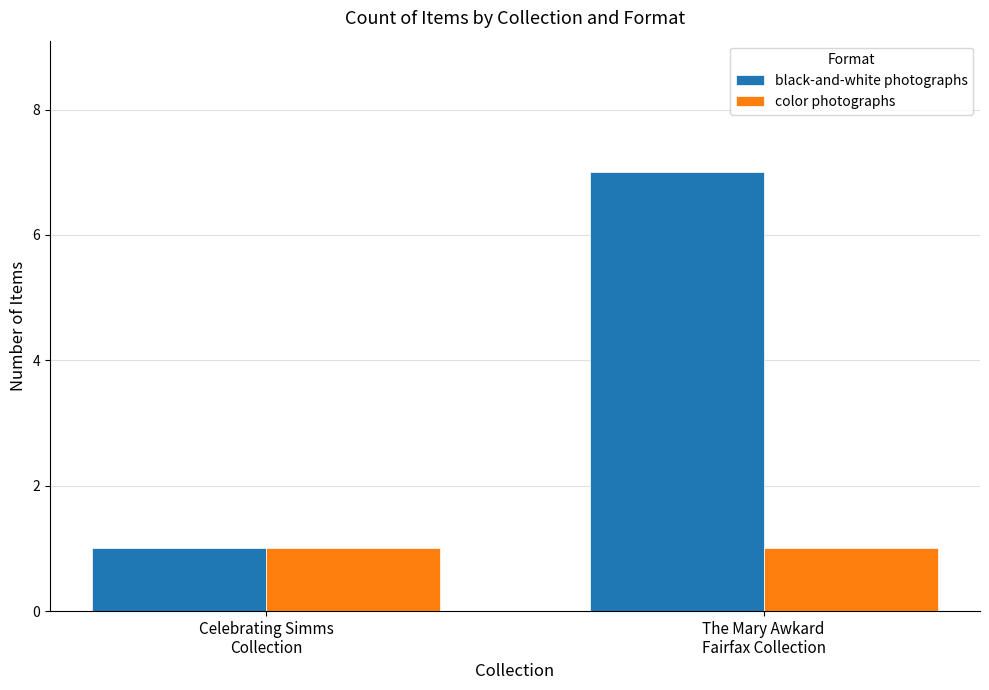

What are all the series names shown in the legend?

black-and-white photographs, color photographs